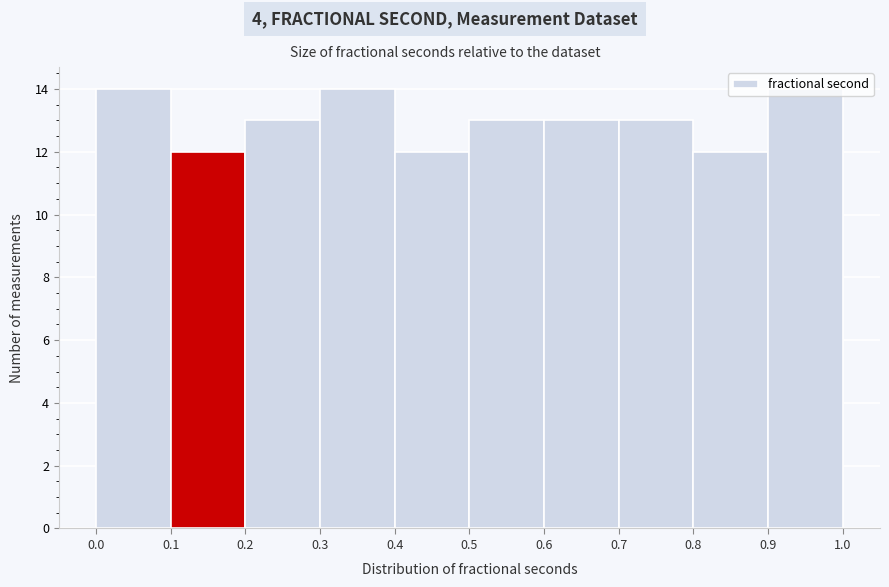

Reading left to right, list every bar in this chart as the range it spans on the x-axis followed by its height. The values are not printed on the chart, so give them approximately, as read against the axis.

0.0 to 0.1: 14
0.1 to 0.2: 12
0.2 to 0.3: 13
0.3 to 0.4: 14
0.4 to 0.5: 12
0.5 to 0.6: 13
0.6 to 0.7: 13
0.7 to 0.8: 13
0.8 to 0.9: 12
0.9 to 1.0: 14